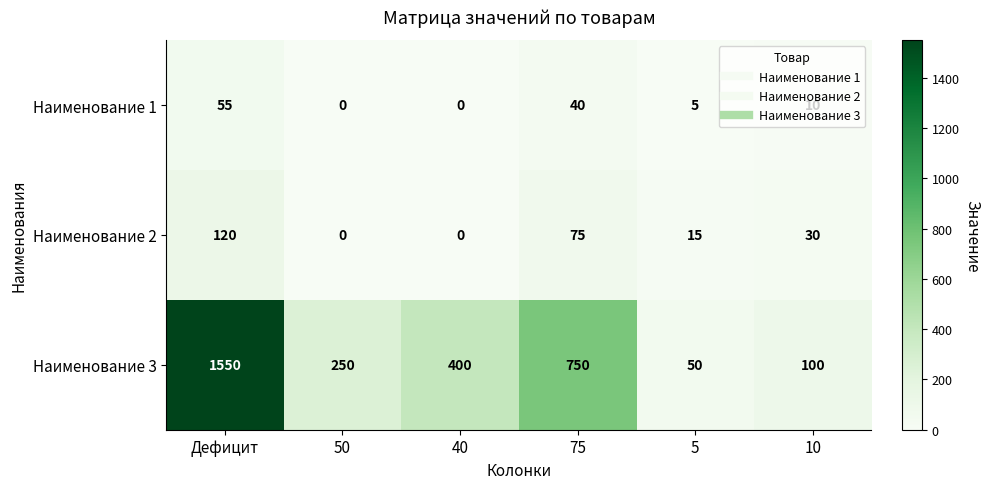

List the labels in order of Наименование 3 value, smallest first.

5, 10, 50, 40, 75, Дефицит